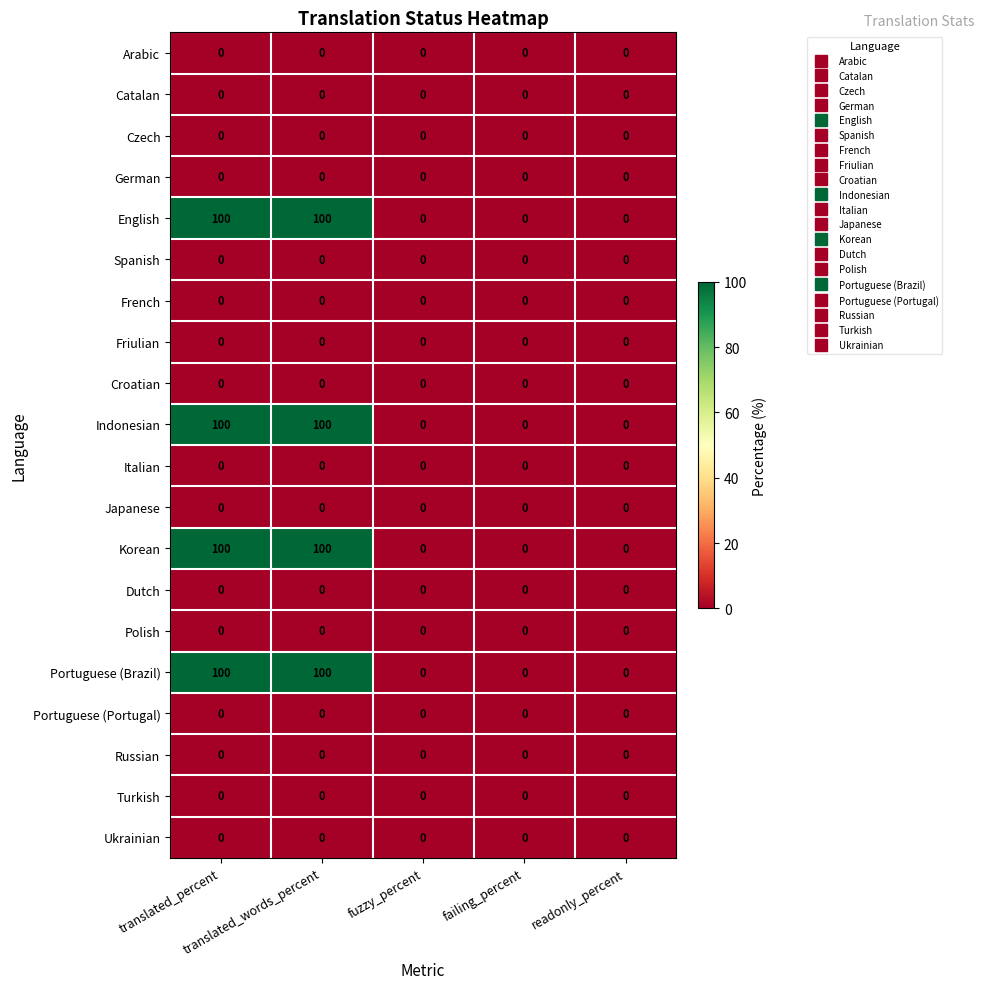

What is the total value across all series at translated_words_percent?

400